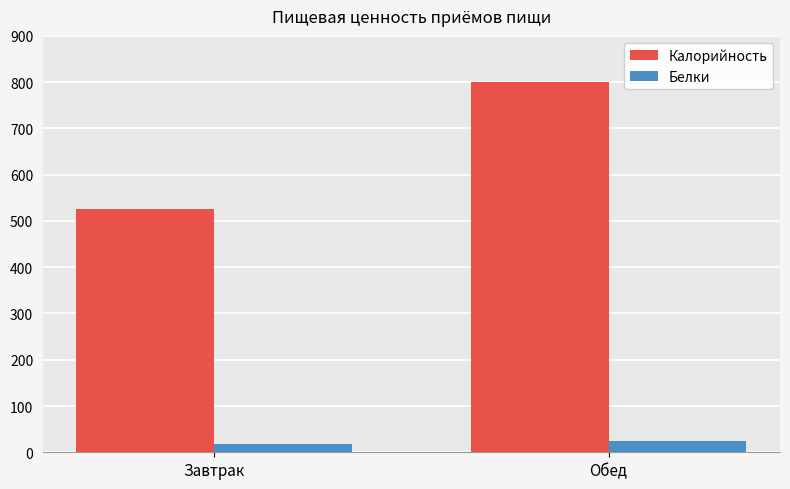

What is the label of the 2nd bar from the left?

Обед